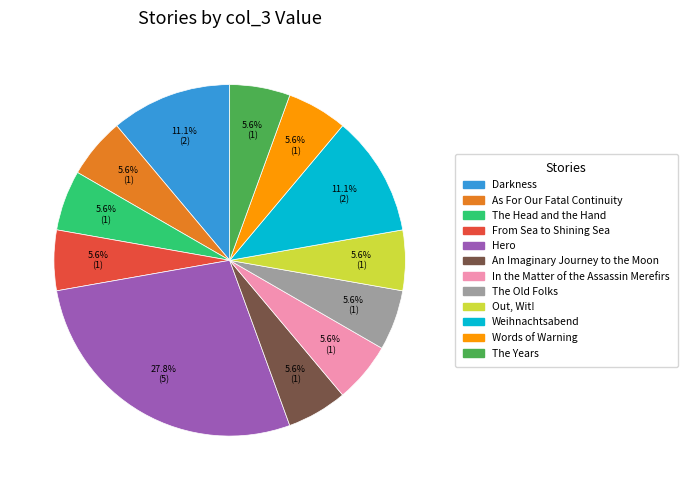

Is The Years the majority of the pie?

No